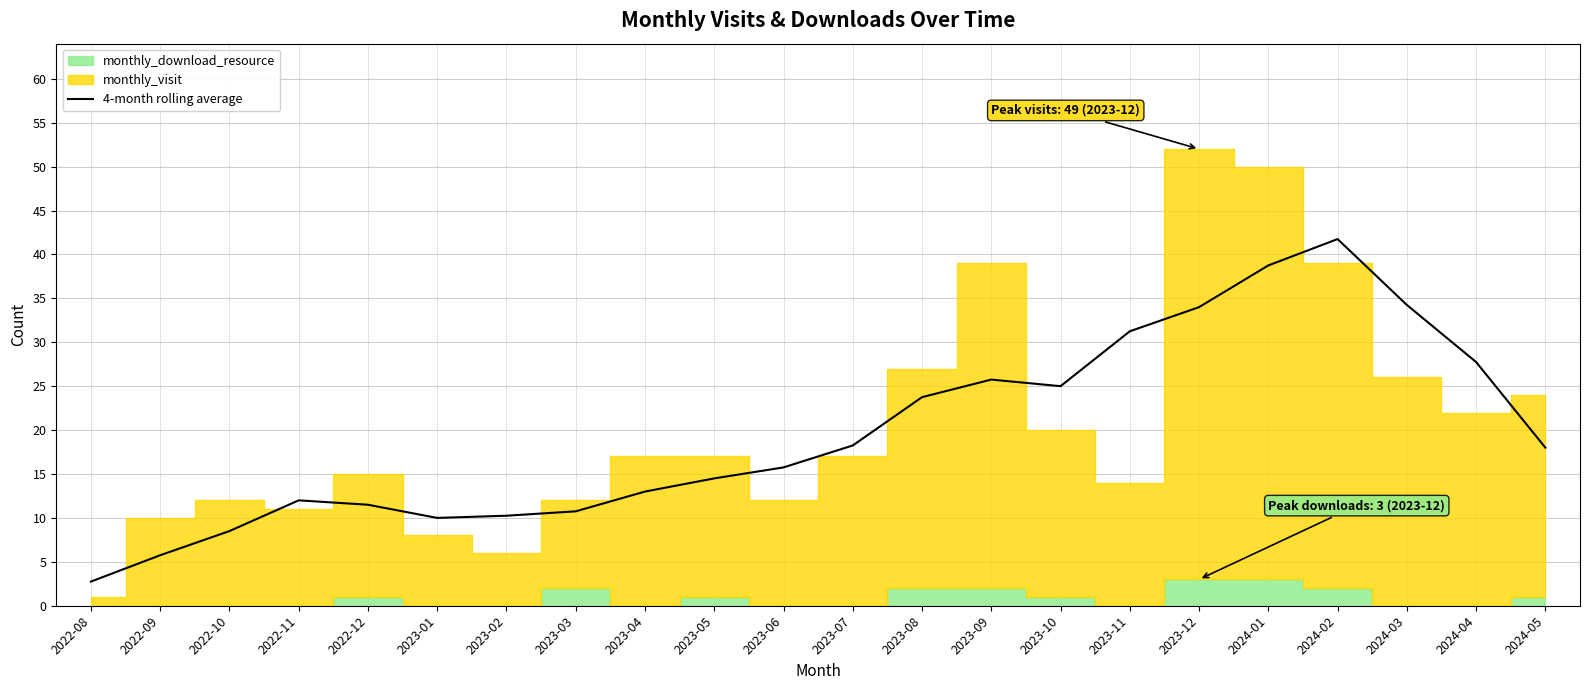

What is the label of the 11th point from the right?

2023-07